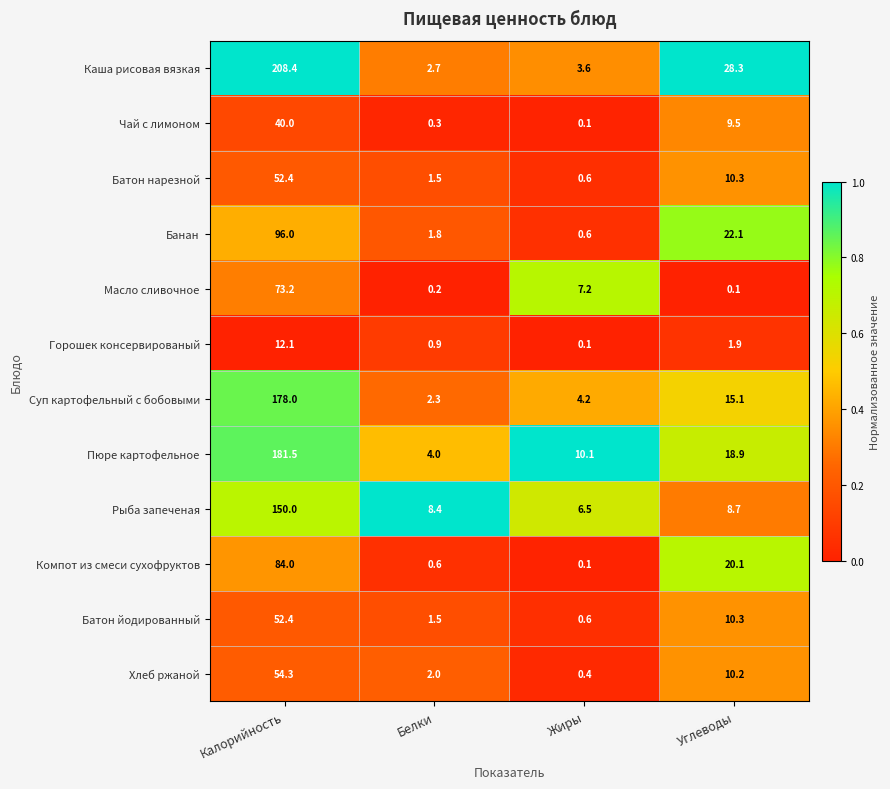

What is the greatest value displayed?

208.4